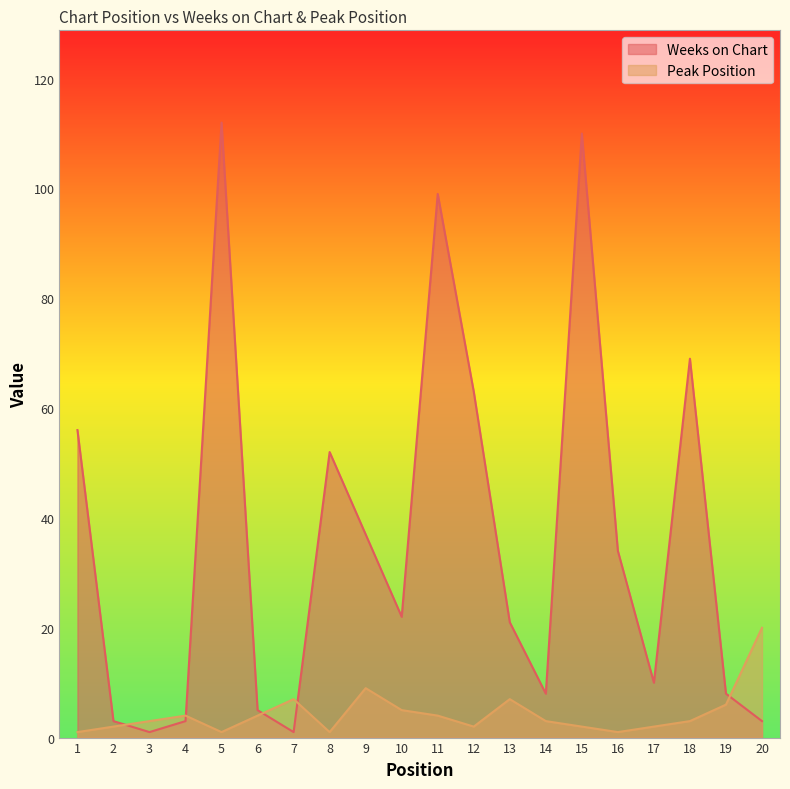

True or false: Peak Position and Weeks on Chart intersect in this chart.

True